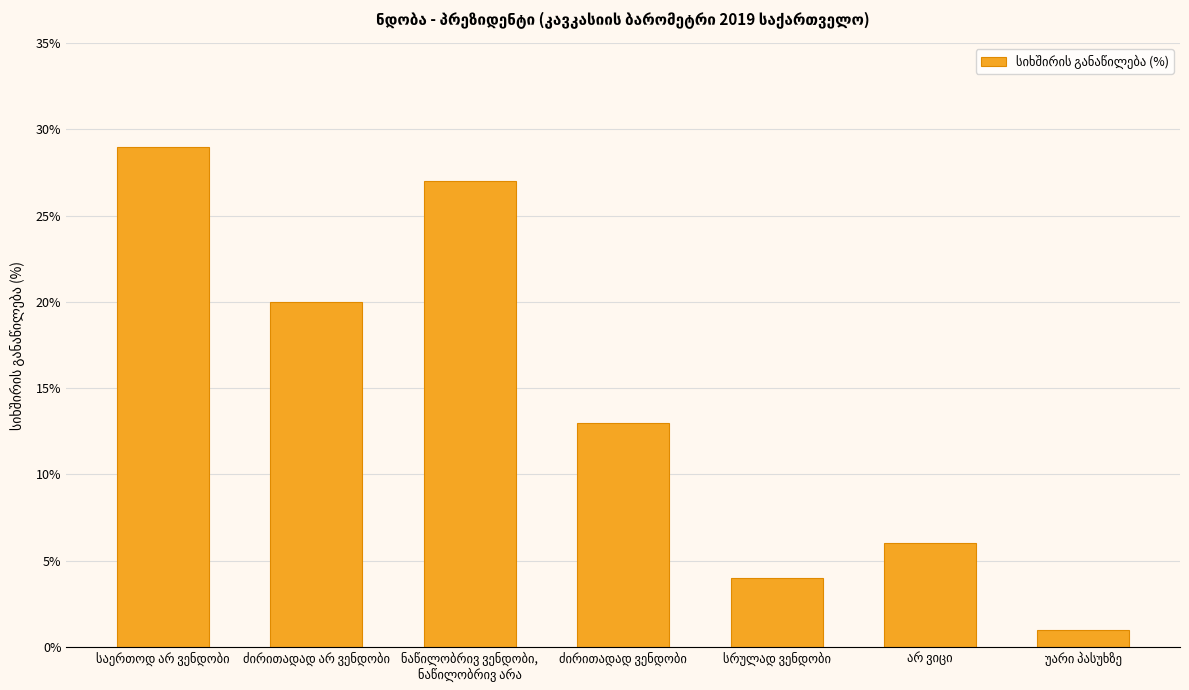

What is the difference between the maximum and minimum values?

28